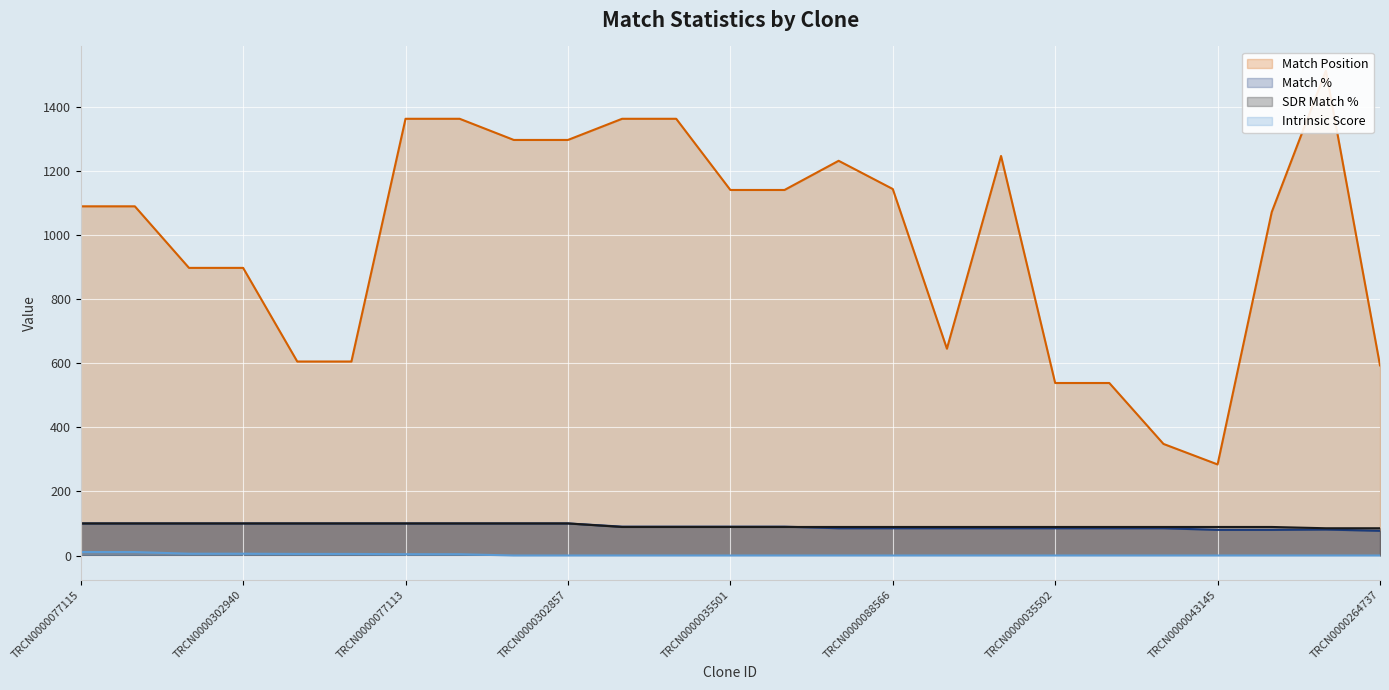

Reading left to right, what are all the values shown in this chart?

Match Position: 1089.0	1089.0	897.0	897.0	605.0	605.0	1362.0	1362.0	1296.0	1296.0	1362.0	1362.0	1140.0	1140.0	1231.0	1143.0	645.0	1246.0	538.0	538.0	348.0	284.0	1071.0	1512.0	593.0
Match %: 100.0	100.0	100.0	100.0	100.0	100.0	100.0	100.0	100.0	100.0	90.0	90.0	90.0	90.0	85.0	85.0	85.0	85.0	85.0	85.0	85.0	80.0	80.0	81.0	77.0
SDR Match %: 100.0	100.0	100.0	100.0	100.0	100.0	100.0	100.0	100.0	100.0	89.0	89.0	89.0	89.0	89.0	89.0	89.0	89.0	89.0	89.0	89.0	89.0	89.0	85.0	85.0
Intrinsic Score: 10.8	10.8	5.6	5.6	5.0	5.0	4.0	4.0	0.0	0.0	0.0	0.0	0.0	0.0	0.0	0.0	0.0	0.0	0.0	0.0	0.0	0.0	0.0	0.0	0.0